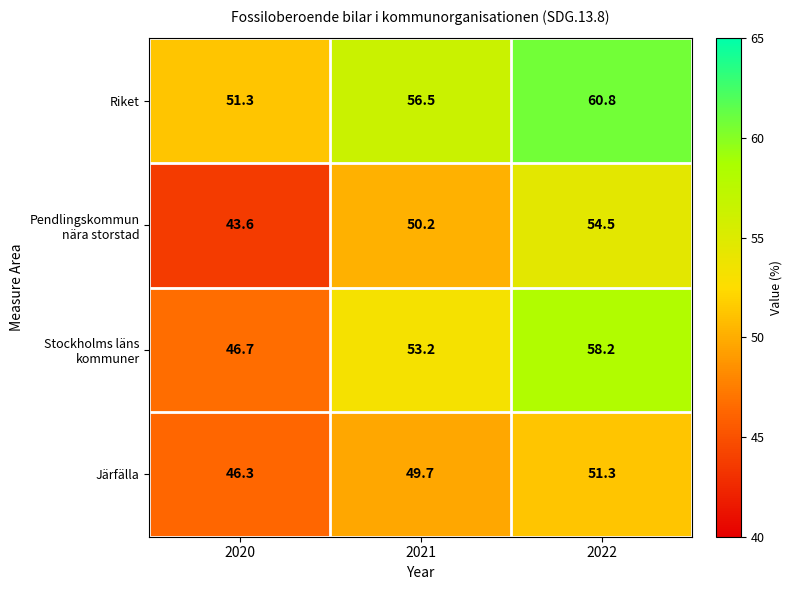

Where is Järfälla nearest to the value 48?

2020